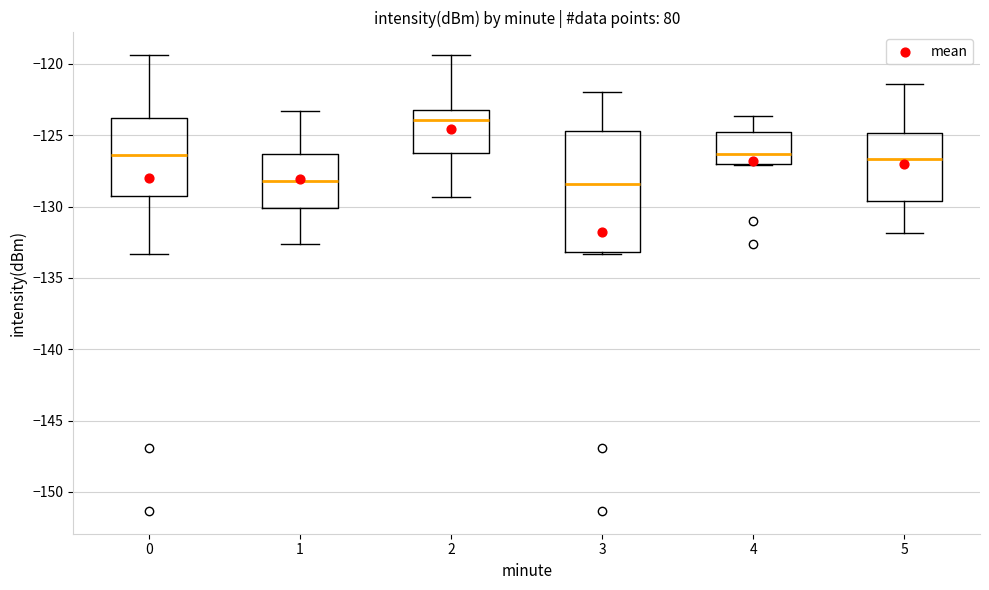

Reading left to right, transcribe this box plot: for each box, give where its median line is, the range the box spans, and where its two whiskers end, as read against the y-axis. The values are not printed on the chart, so give them approximately, as read against the axis.

0: median -126.5, box -129.0 to -124.0, whiskers -133.5 to -119.5
1: median -128.0, box -130.0 to -126.5, whiskers -132.5 to -123.5
2: median -124.0, box -126.5 to -123.0, whiskers -129.5 to -119.5
3: median -128.5, box -133.0 to -124.5, whiskers -133.5 to -122.0
4: median -126.5, box -127.0 to -125.0, whiskers -127.0 to -123.5
5: median -126.5, box -129.5 to -125.0, whiskers -132.0 to -121.5